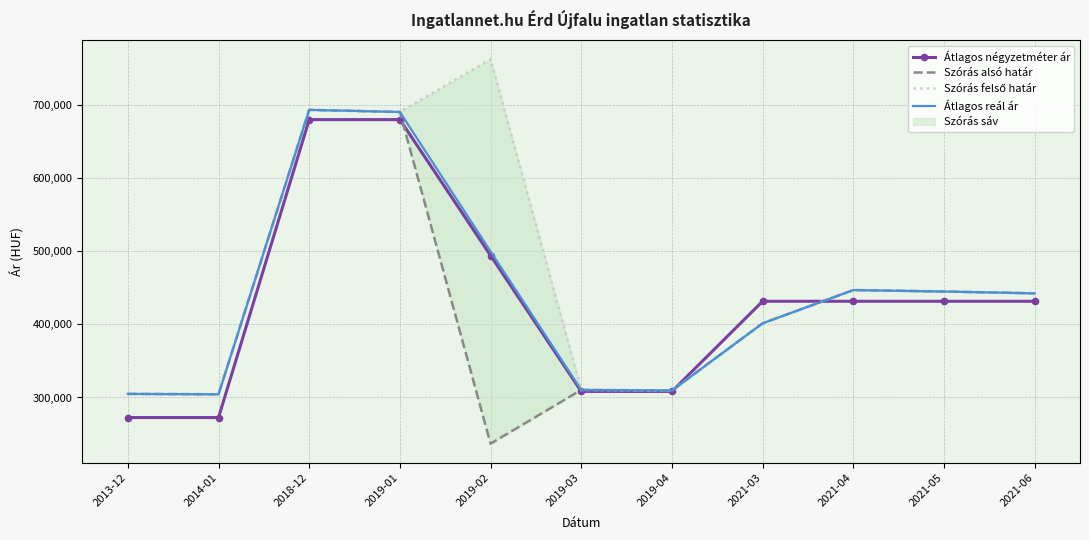

At how many categories does at least one series exceed 380235?

7